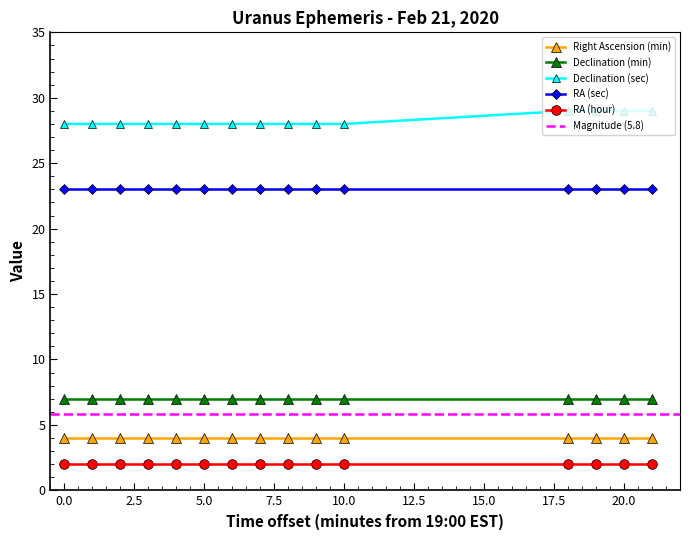

What is the value of the Right Ascension (min) point at the 1st from the left?

4